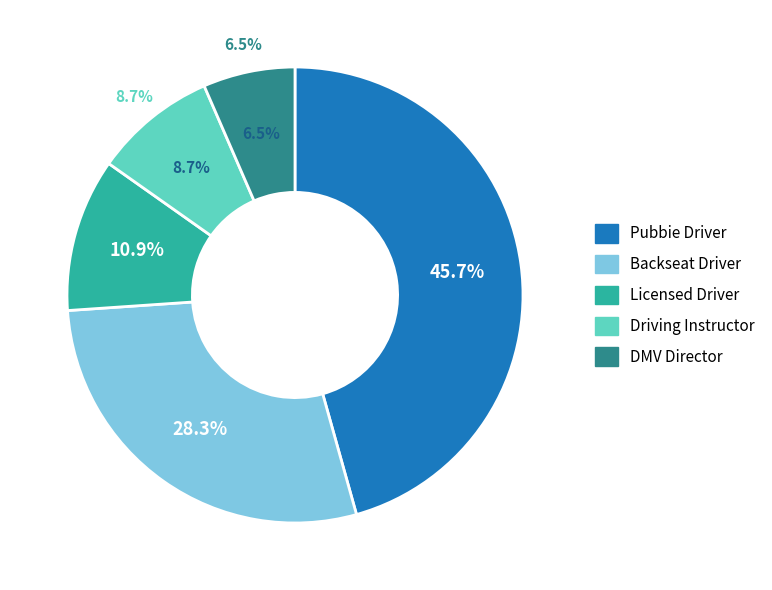

Rank the categories by value from lowest to highest.

DMV Director, Driving Instructor, Licensed Driver, Backseat Driver, Pubbie Driver